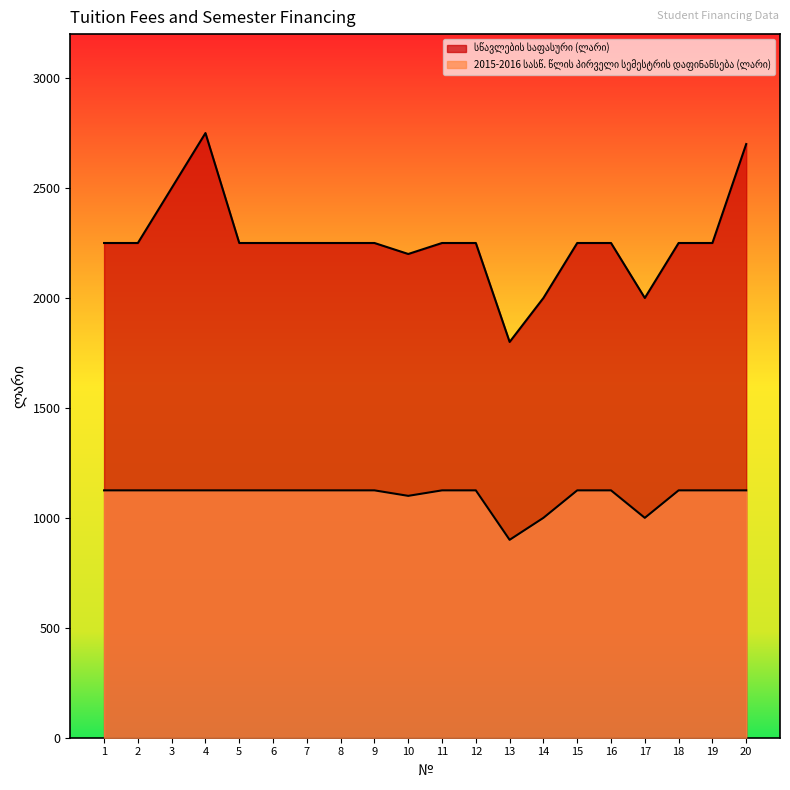

Reading left to right, list all the values displayed in this chart.

სწავლების საფასური (ლარი): 2250	2250	2500	2750	2250	2250	2250	2250	2250	2200	2250	2250	1800	2000	2250	2250	2000	2250	2250	2700
2015-2016 სასწ. წლის პირველი სემესტრის დაფინანსება (ლარი): 1125	1125	1125	1125	1125	1125	1125	1125	1125	1100	1125	1125	900	1000	1125	1125	1000	1125	1125	1125